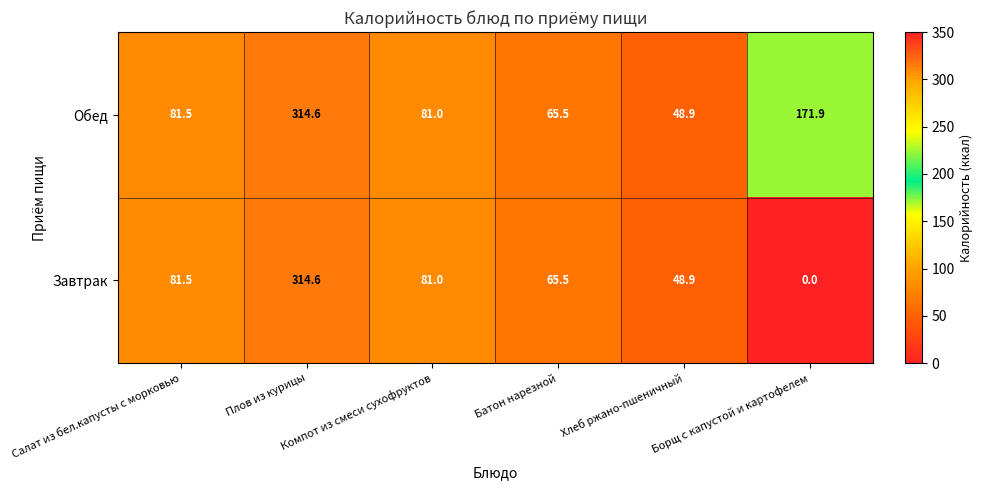

What is the difference between the second highest and minimum values in the Завтрак series?

81.5